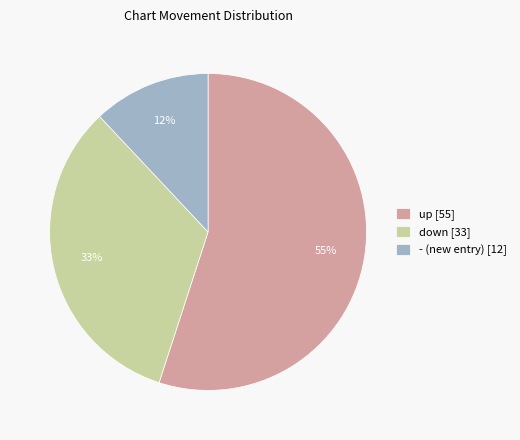

Combined, do - (new entry) [12] and down [33] account for over 50%?

No